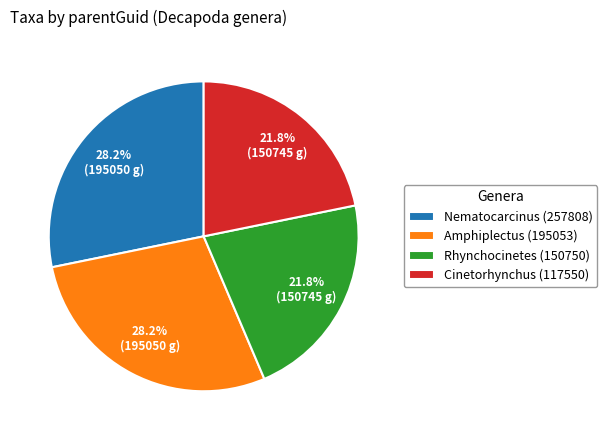

The Cinetorhynchus (117550) slice represents 22% of the pie. True or false?

True